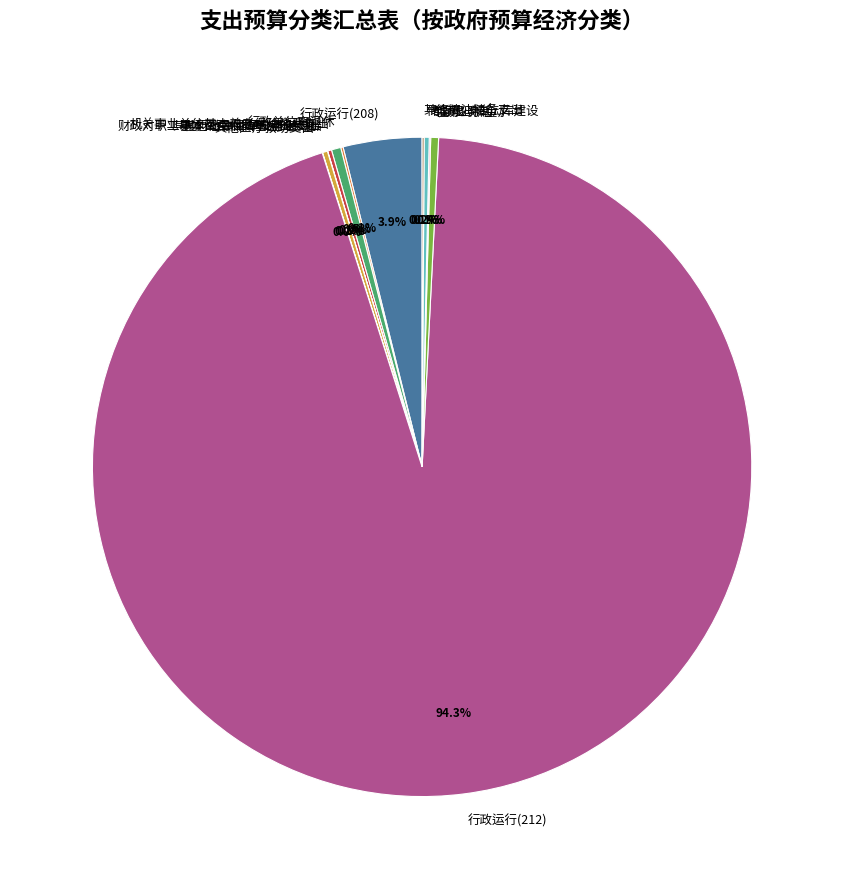

Is there a majority slice in this chart?

Yes